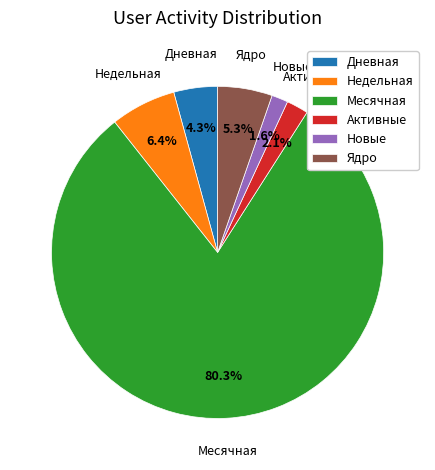

Is there a majority slice in this chart?

Yes